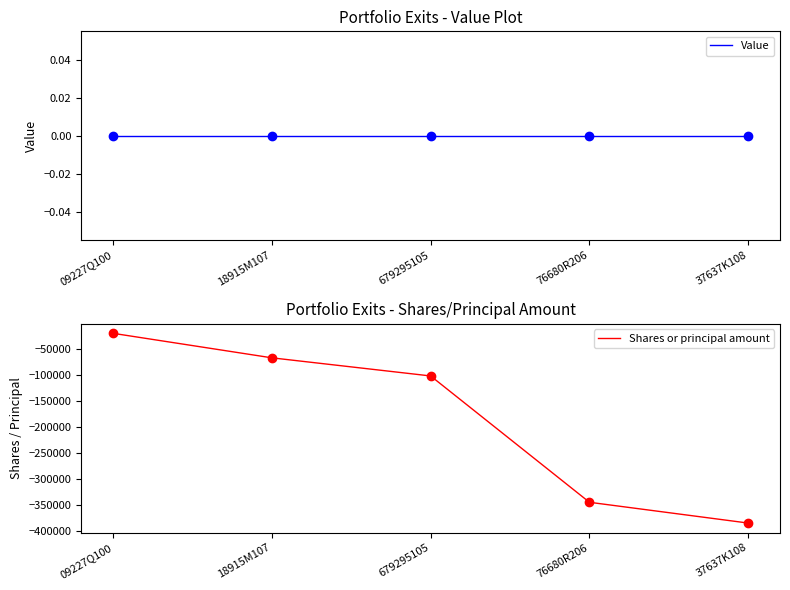

Which series has the largest range (max minus min)?

Shares or principal amount